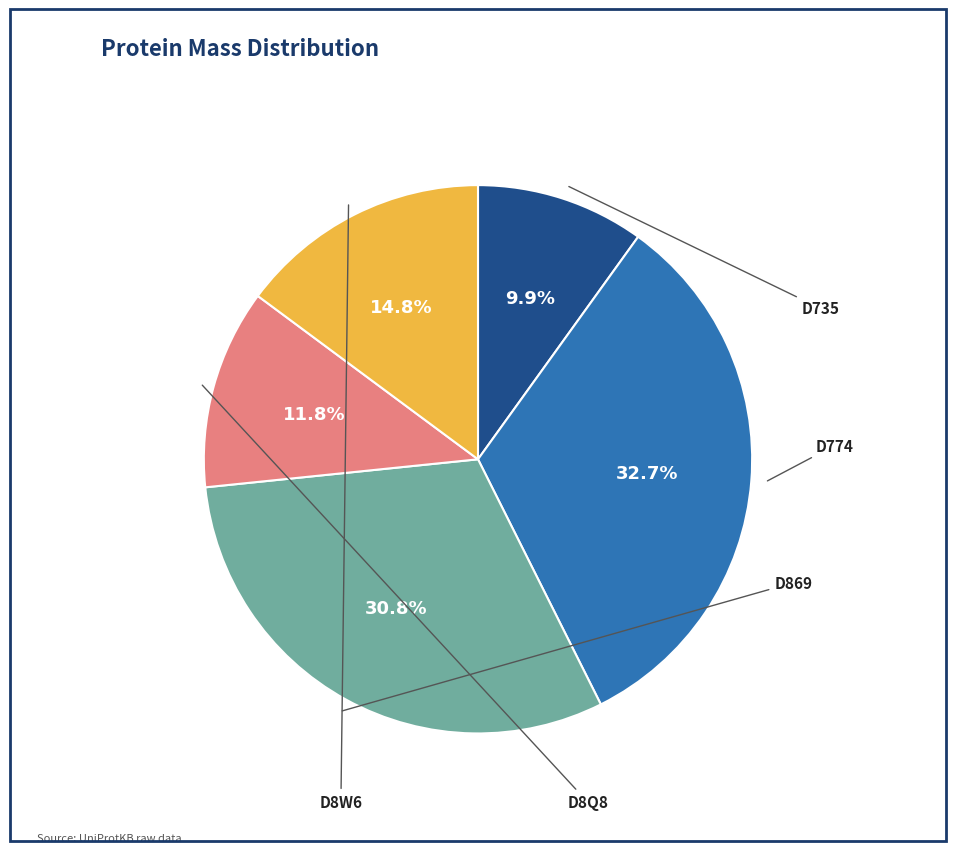

Is there any slice that represents more than half of the pie?

No